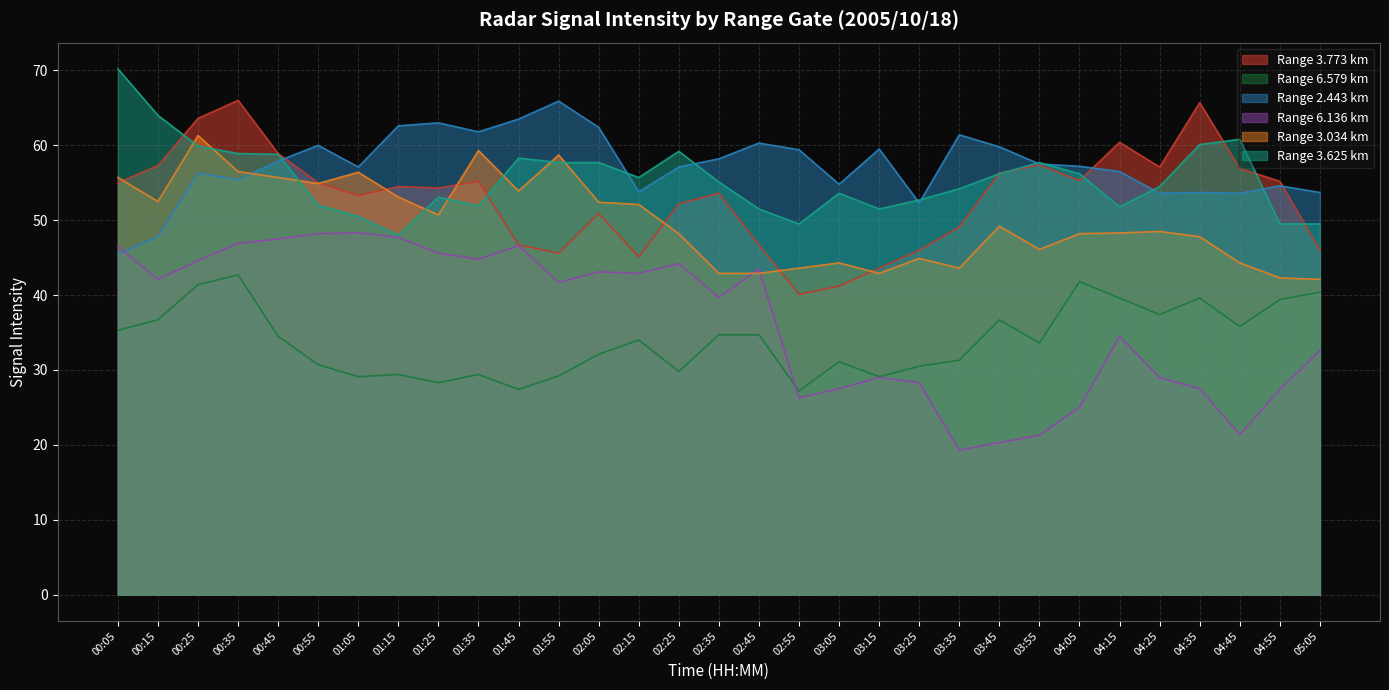

At which category does 3.034 reach its first local peak?

00:25